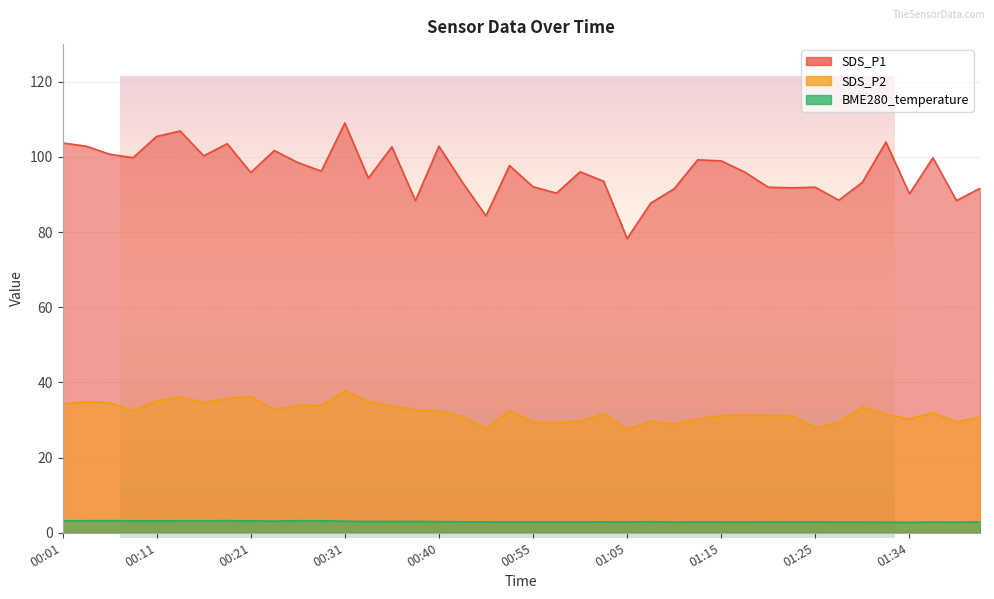

Rank the series by their average value, from highest to lowest.

SDS_P1, SDS_P2, BME280_temperature